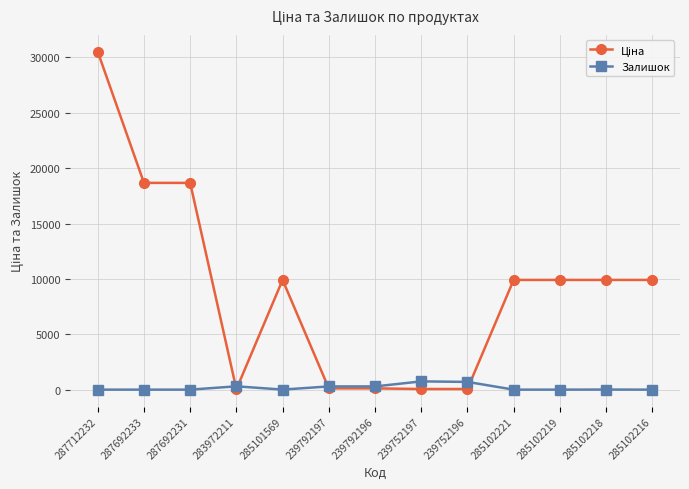

Which label corresponds to the largest value in the chart?

287712232